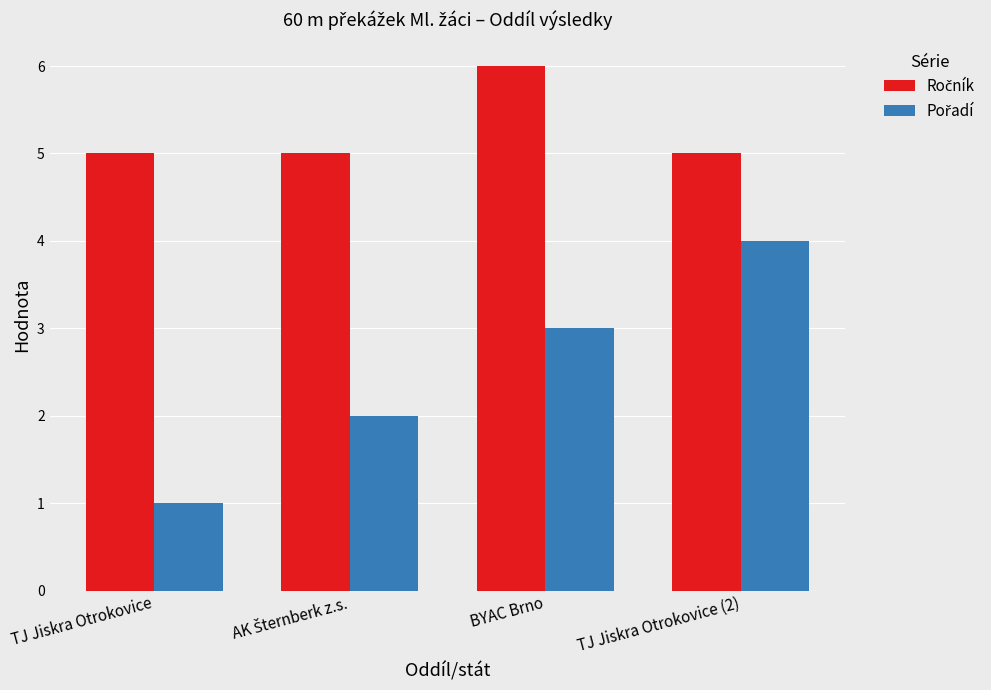

What is the maximum value shown in the chart?

6